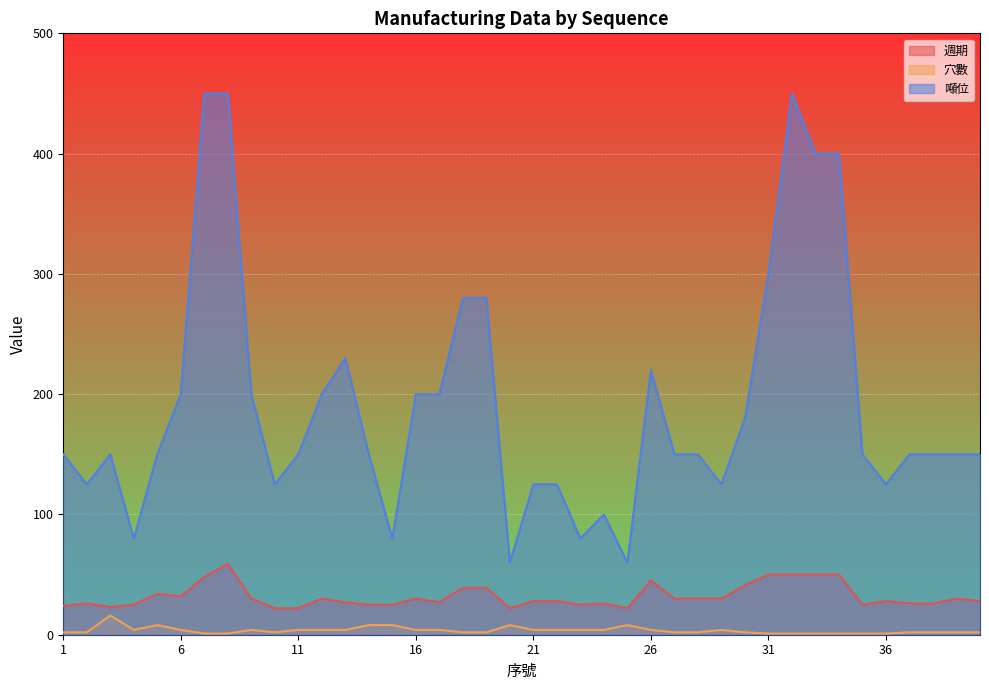

Which label corresponds to the largest value in the chart?

7